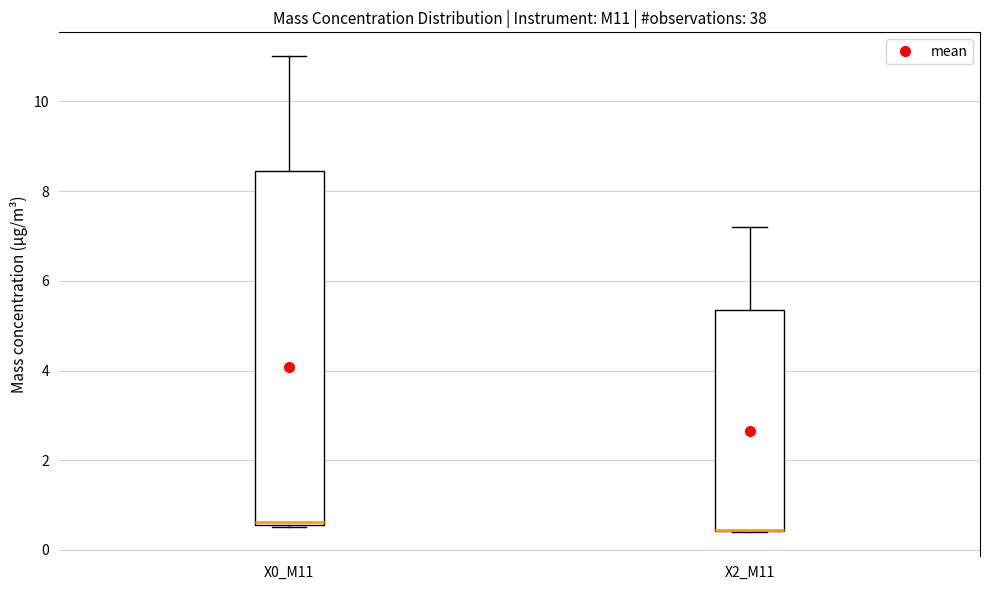

Comparing the boxes themselves (not the whiskers), which one is the tallest?

X0_M11